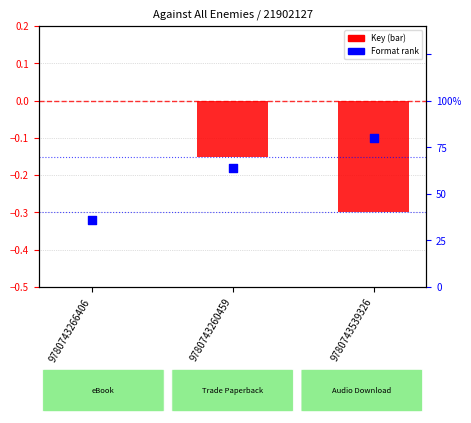

What is the total value across all series at 9780743539326?

-0.4